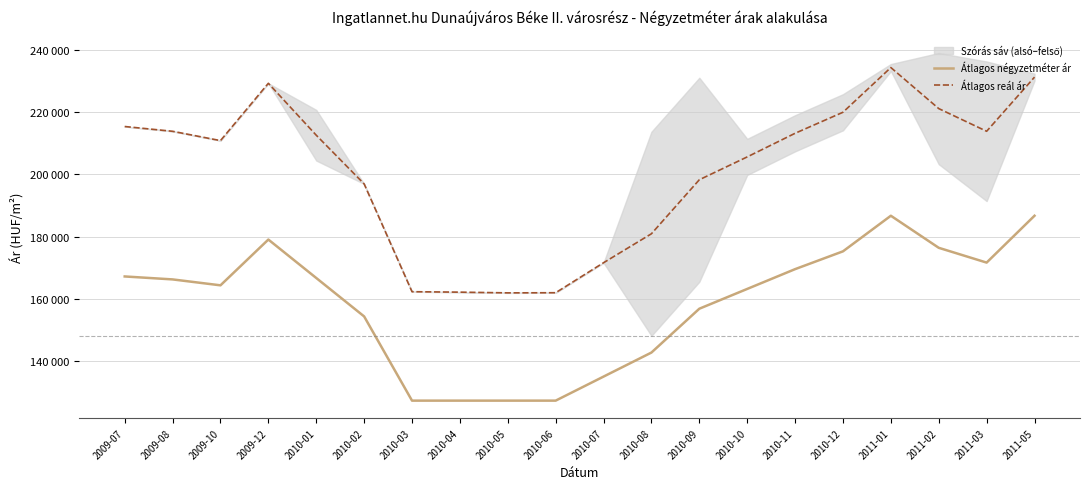

Where does the Átlagos négyzetméter ár series first go above 166190?

2009-07